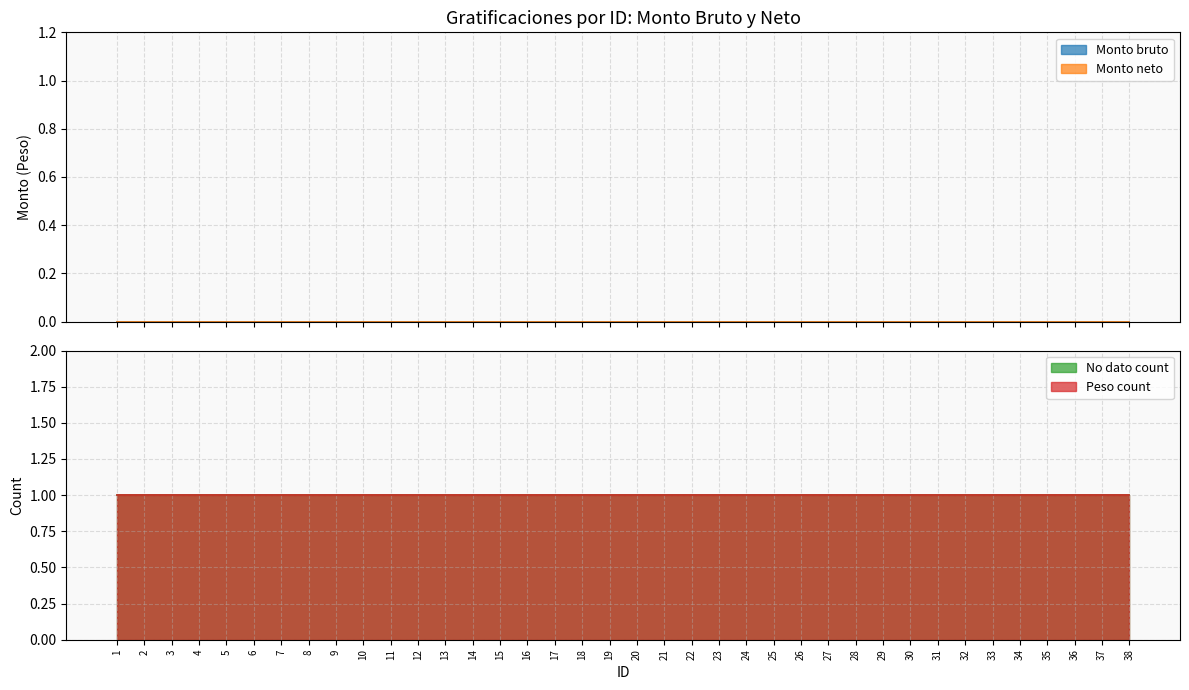

True or false: No dato count and Monto bruto intersect in this chart.

False